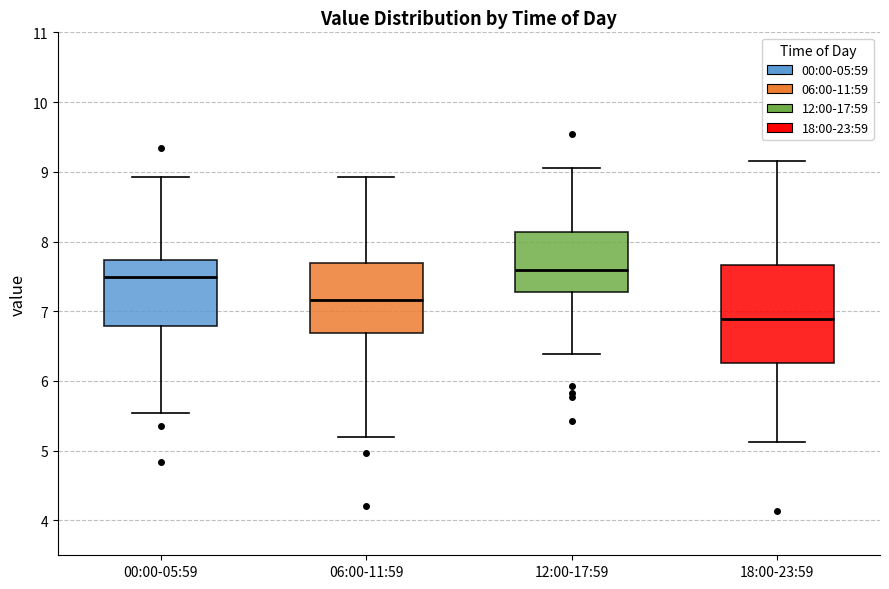

Reading left to right, read every box against the y-axis: the position of its median line, the range the box covers, and the ends of its whiskers. The values are not printed on the chart, so give them approximately, as read against the axis.

00:00-05:59: median 7.5, box 6.8 to 7.7, whiskers 5.5 to 8.9
06:00-11:59: median 7.2, box 6.7 to 7.7, whiskers 5.2 to 8.9
12:00-17:59: median 7.6, box 7.3 to 8.1, whiskers 6.4 to 9.1
18:00-23:59: median 6.9, box 6.3 to 7.7, whiskers 5.1 to 9.2